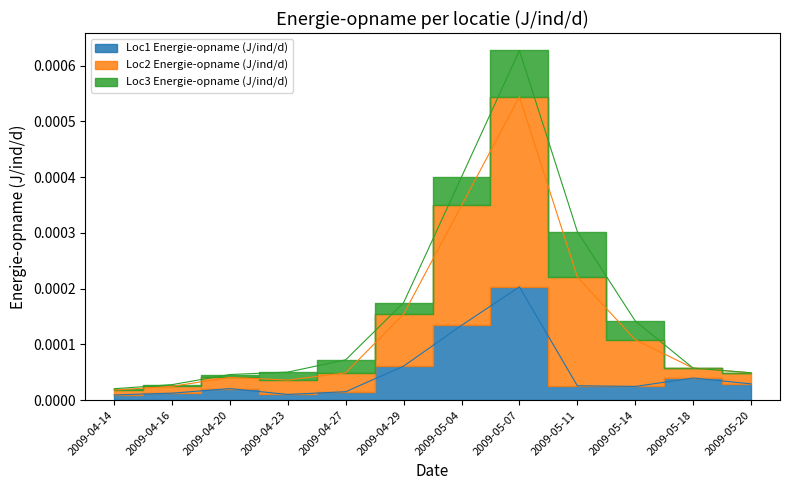

Where is Loc1 Energie-opname (J/ind/d) nearest to the value 0?

2009-04-14